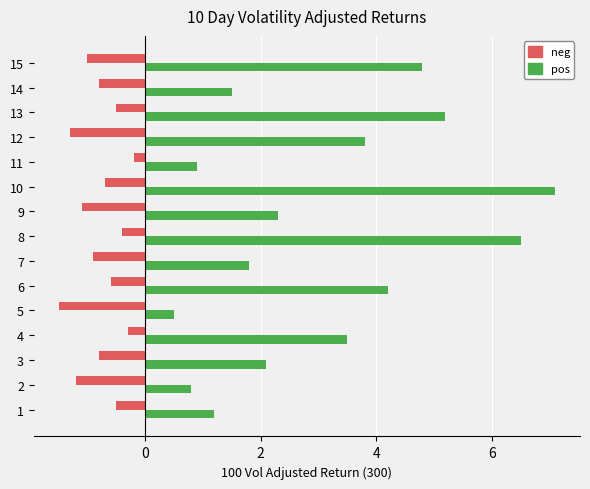

Read the neg value at 8.

-0.4